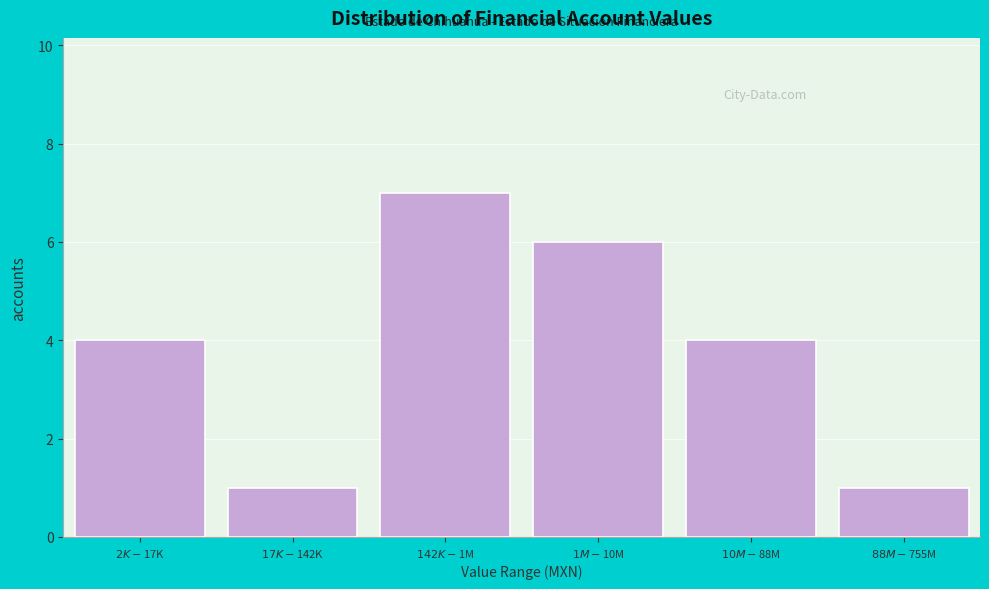

Reading right to left, extract all data points from this chart.

1	4	6	7	1	4